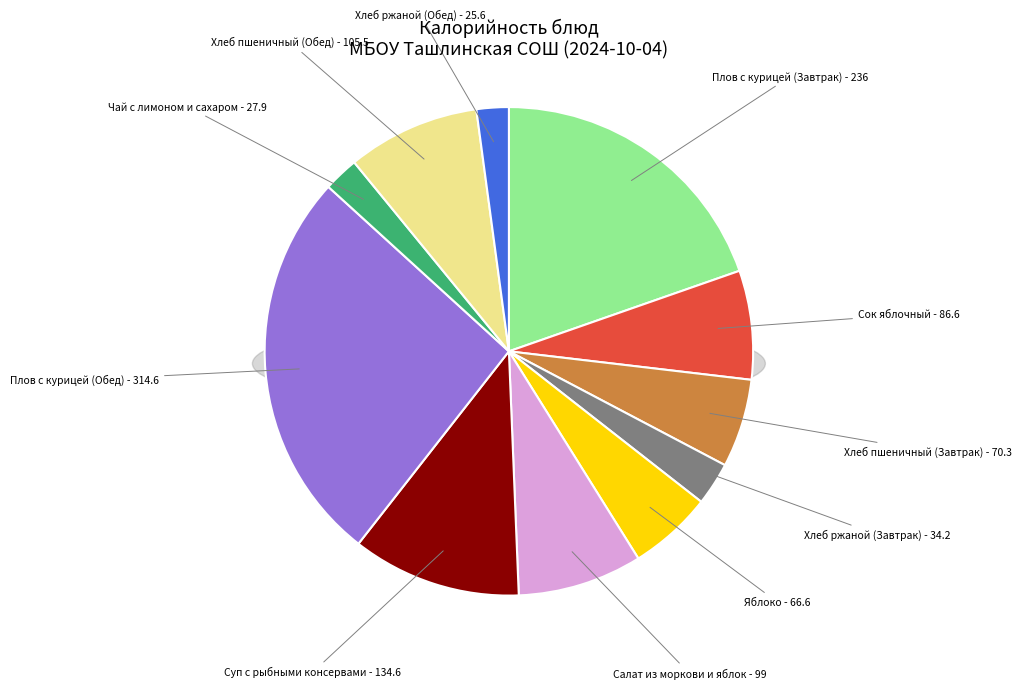

What is the change in value from Яблоко to Хлеб пшеничный (Обед)?

+38.9